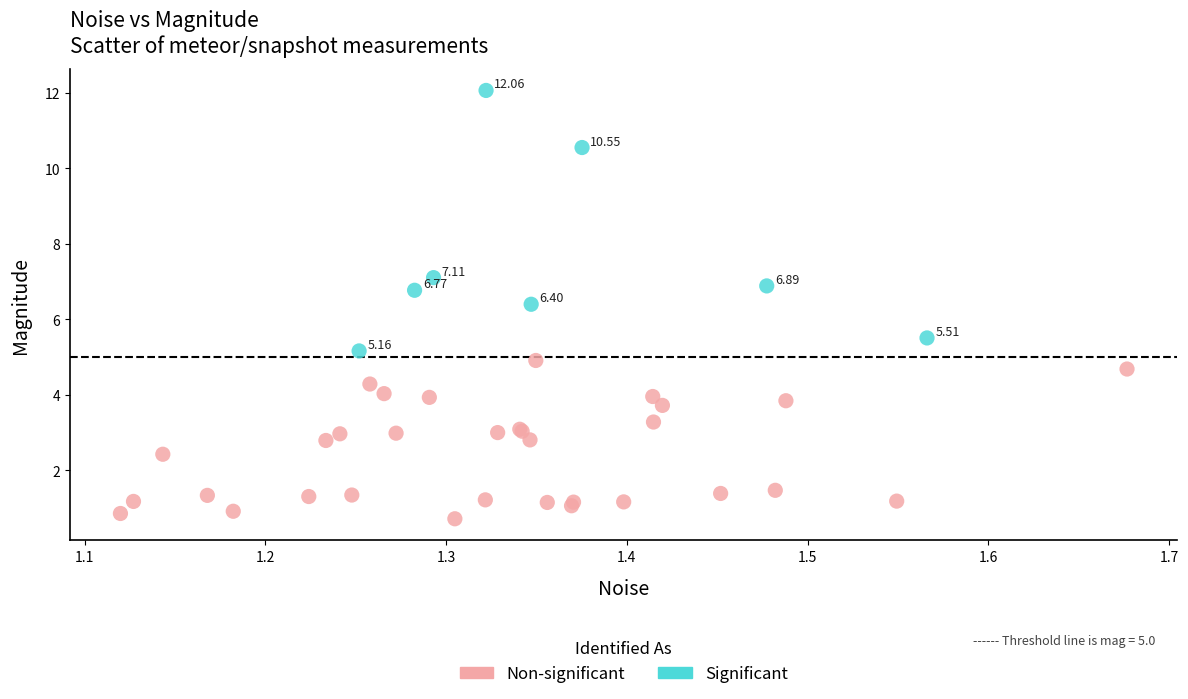

Which series contains the highest Y value?

Significant